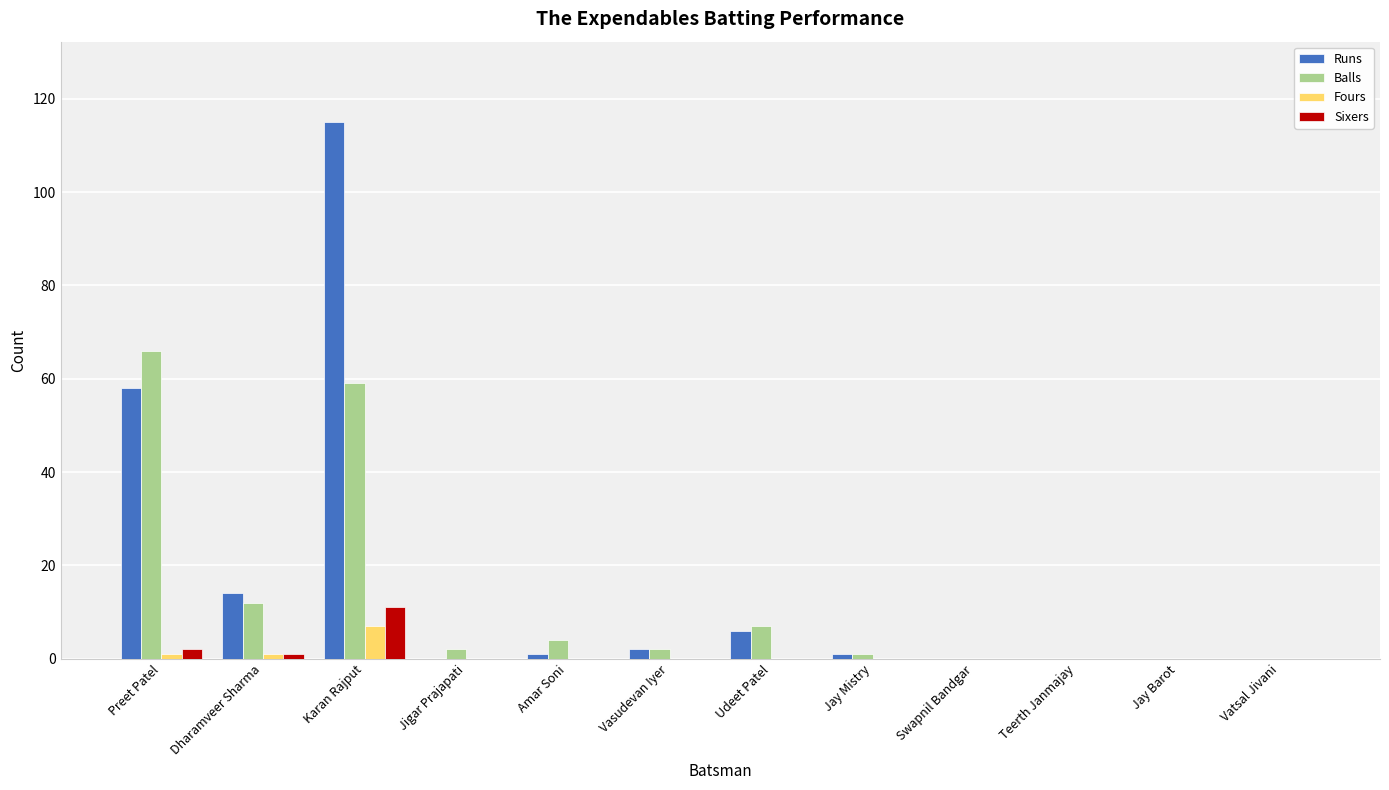

Between Dharamveer Sharma and Vatsal Jivani, which series saw the biggest shift?

Runs